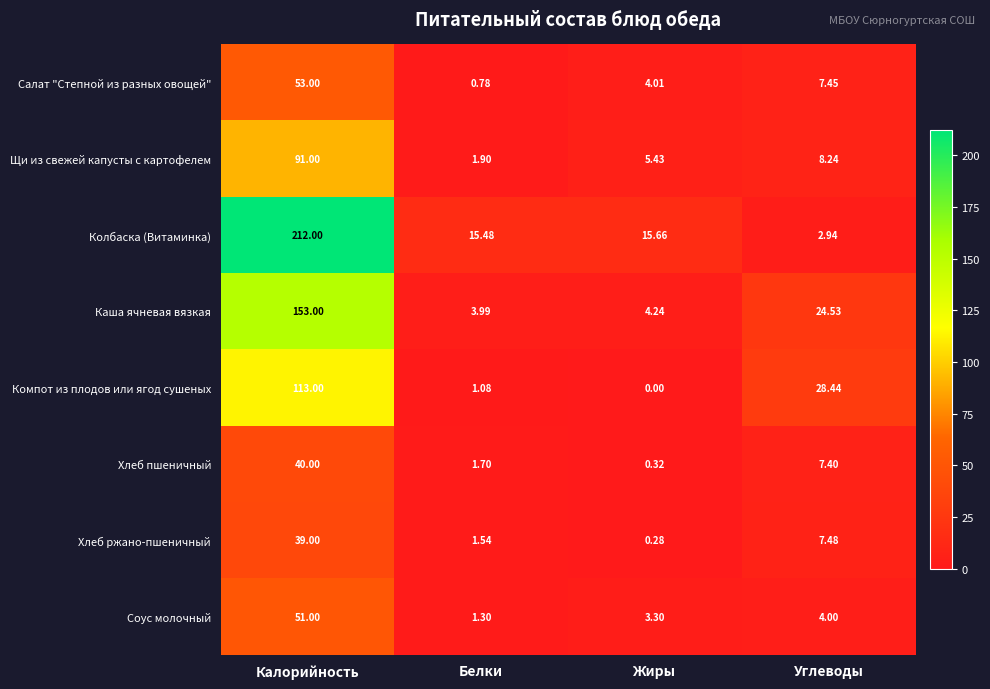

Count the number of data series in this chart.

8